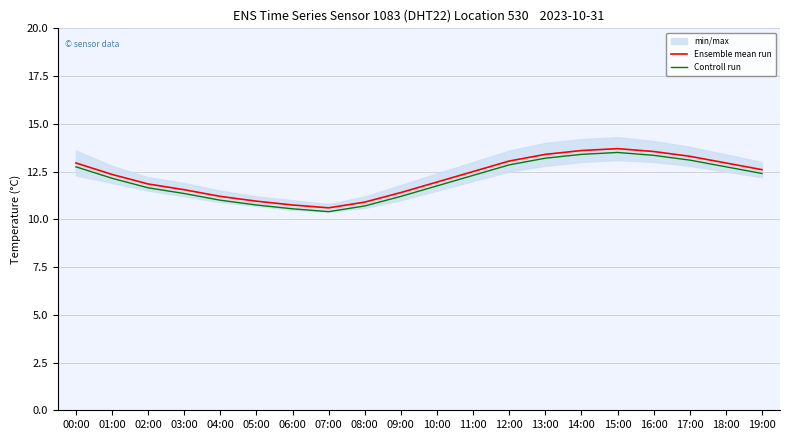

List the labels in order of Ensemble mean run value, smallest first.

07:00, 06:00, 08:00, 05:00, 04:00, 09:00, 03:00, 02:00, 10:00, 01:00, 11:00, 19:00, 00:00, 18:00, 12:00, 17:00, 13:00, 16:00, 14:00, 15:00